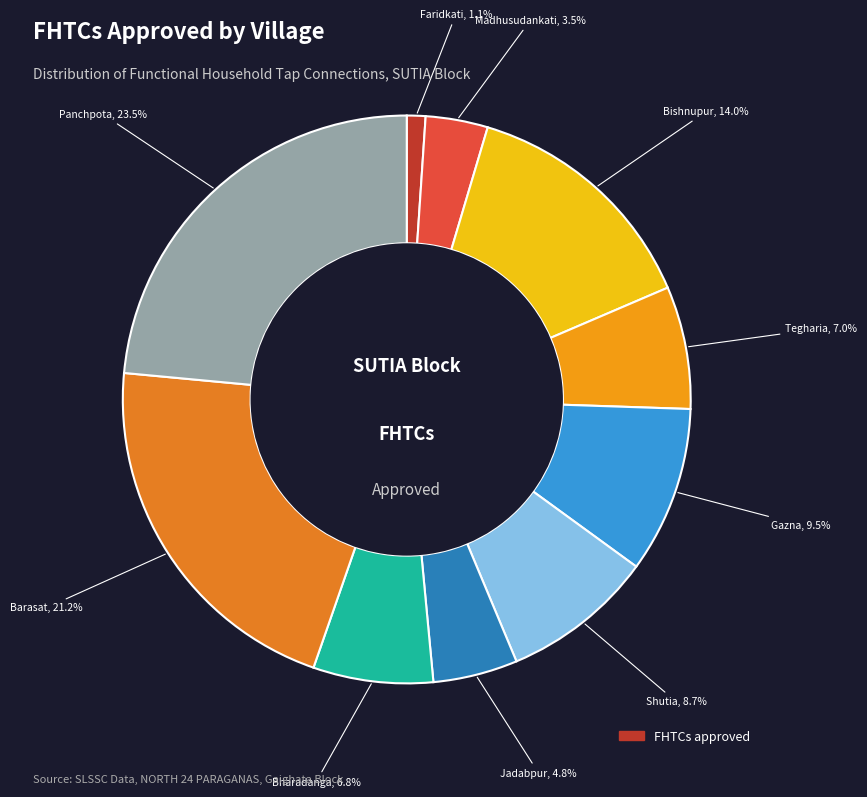

How many segments does this pie chart have?

10